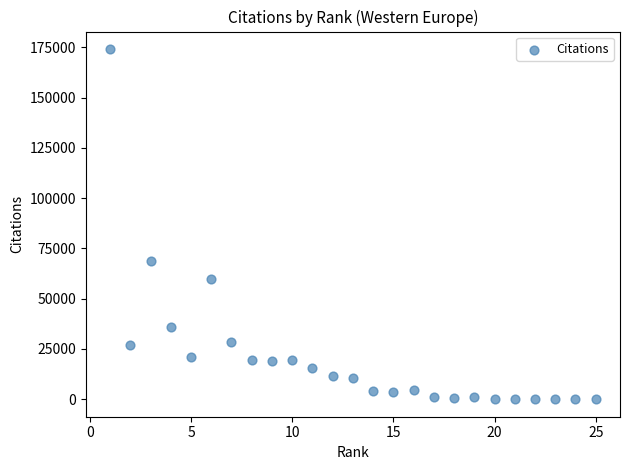

What Y value in the scatter plot is closest to 87061?

68599